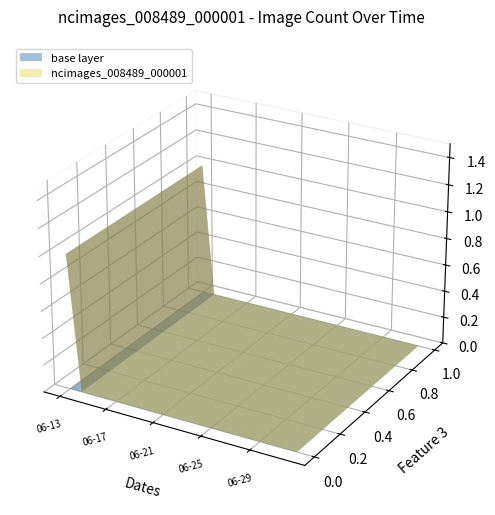

Reading left to right, extract all data points from this chart.

1	0	0	0	0	0	0	0	0	0	0	0	0	0	0	0	0	0	0	0